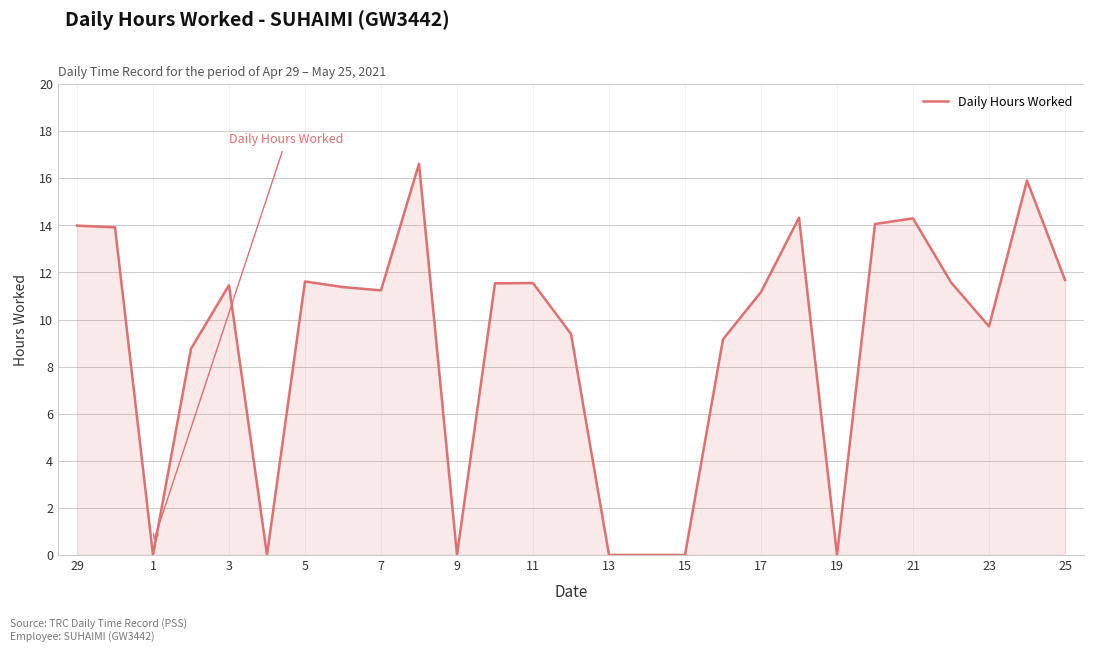

How many categories are shown in the chart?

27